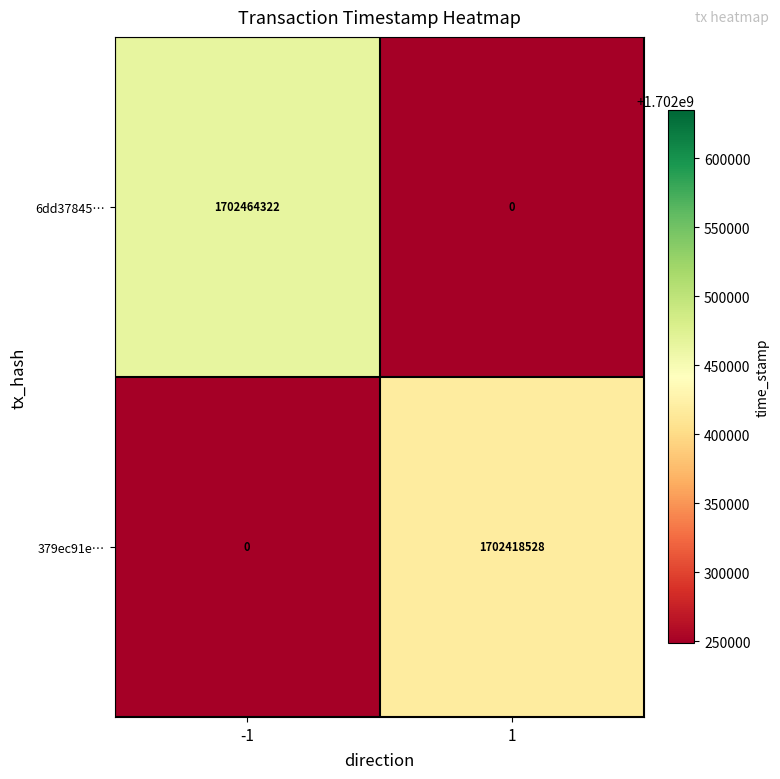

What is the difference between the maximum and minimum values in the 6dd37845… series?

1702464322